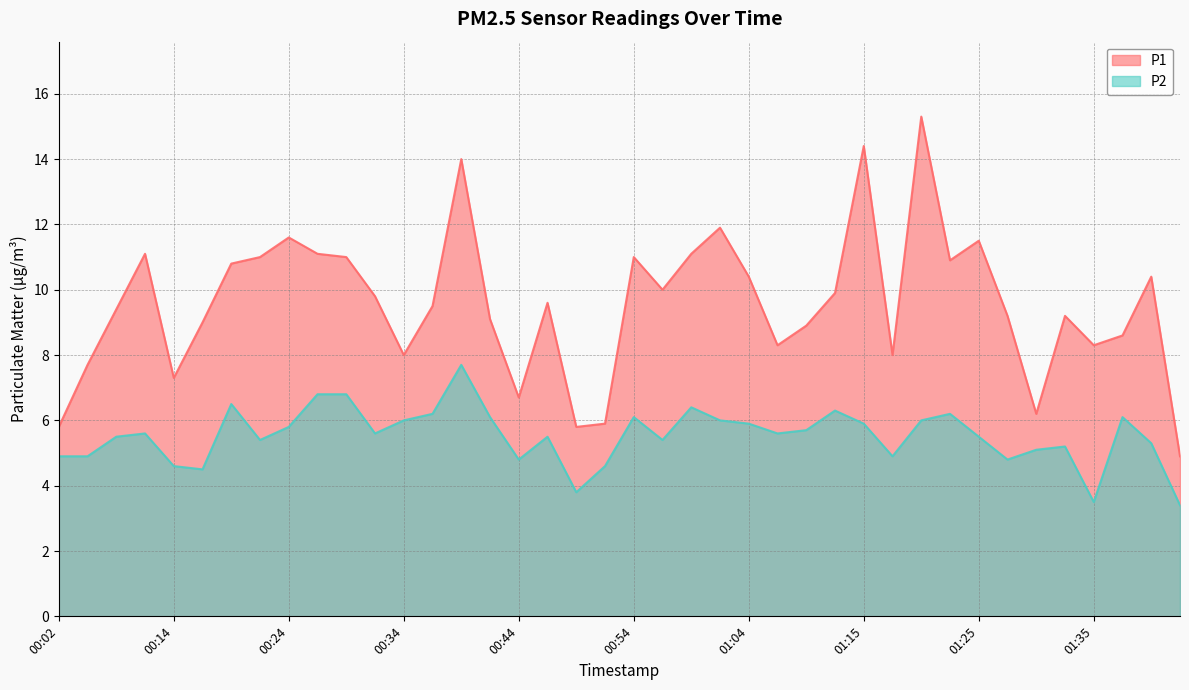

Where is the first local maximum for P1?

00:12